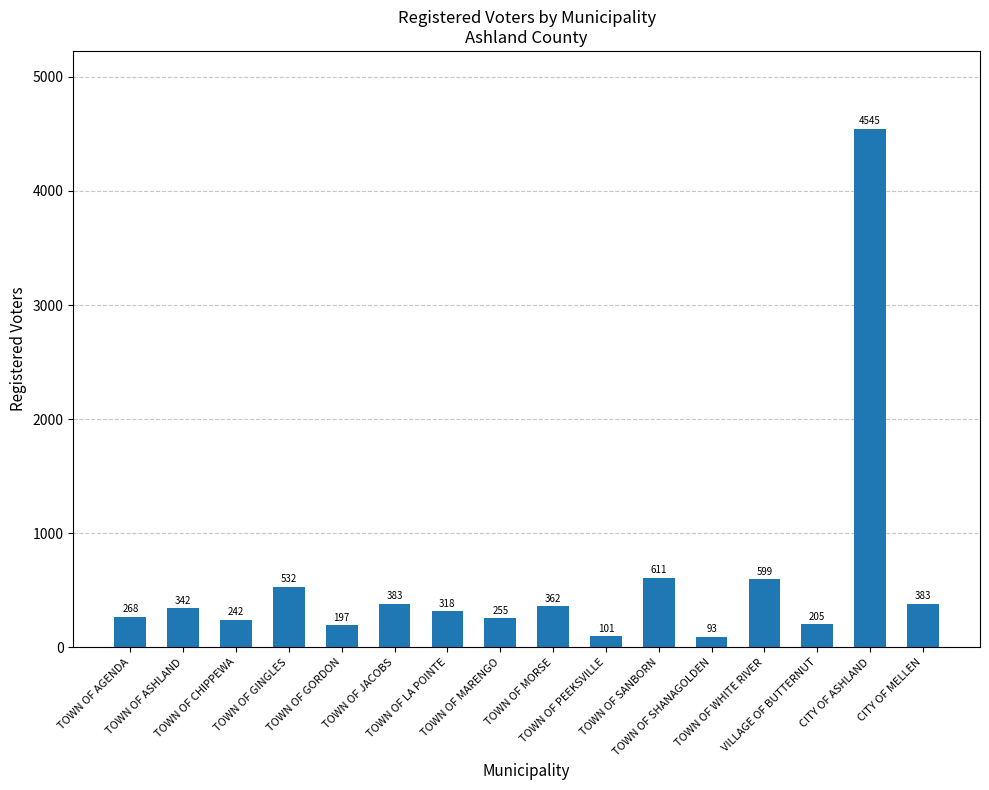

What is the smallest value displayed?

93